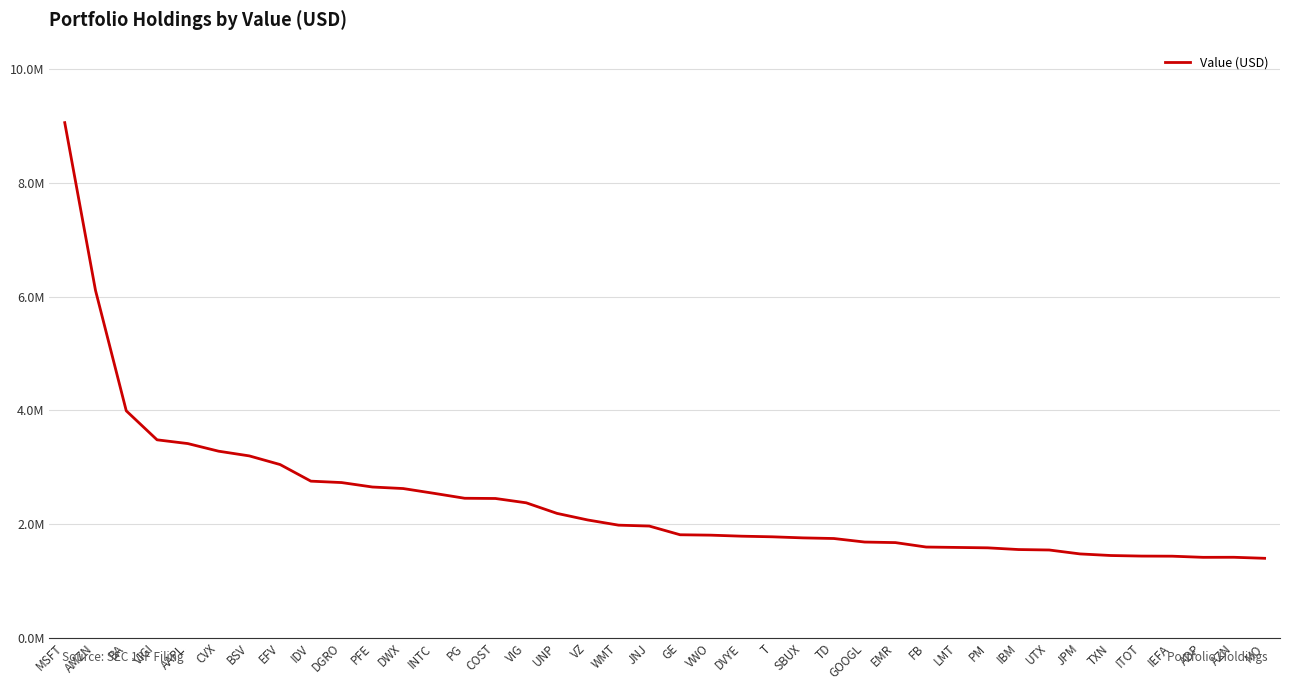

Does the chart display data point markers on the line(s)?

No